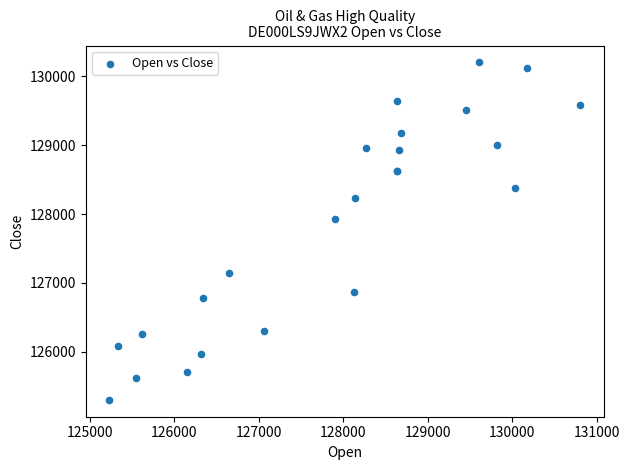

What Y value in the scatter plot is closest to 127752?

127935